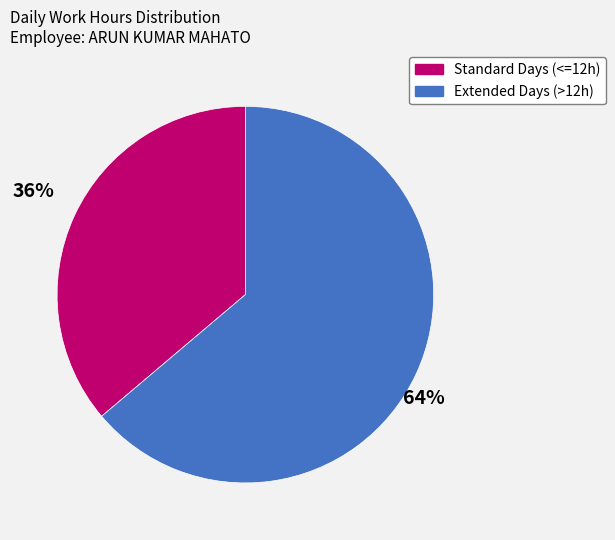

Is there any slice that represents more than half of the pie?

Yes